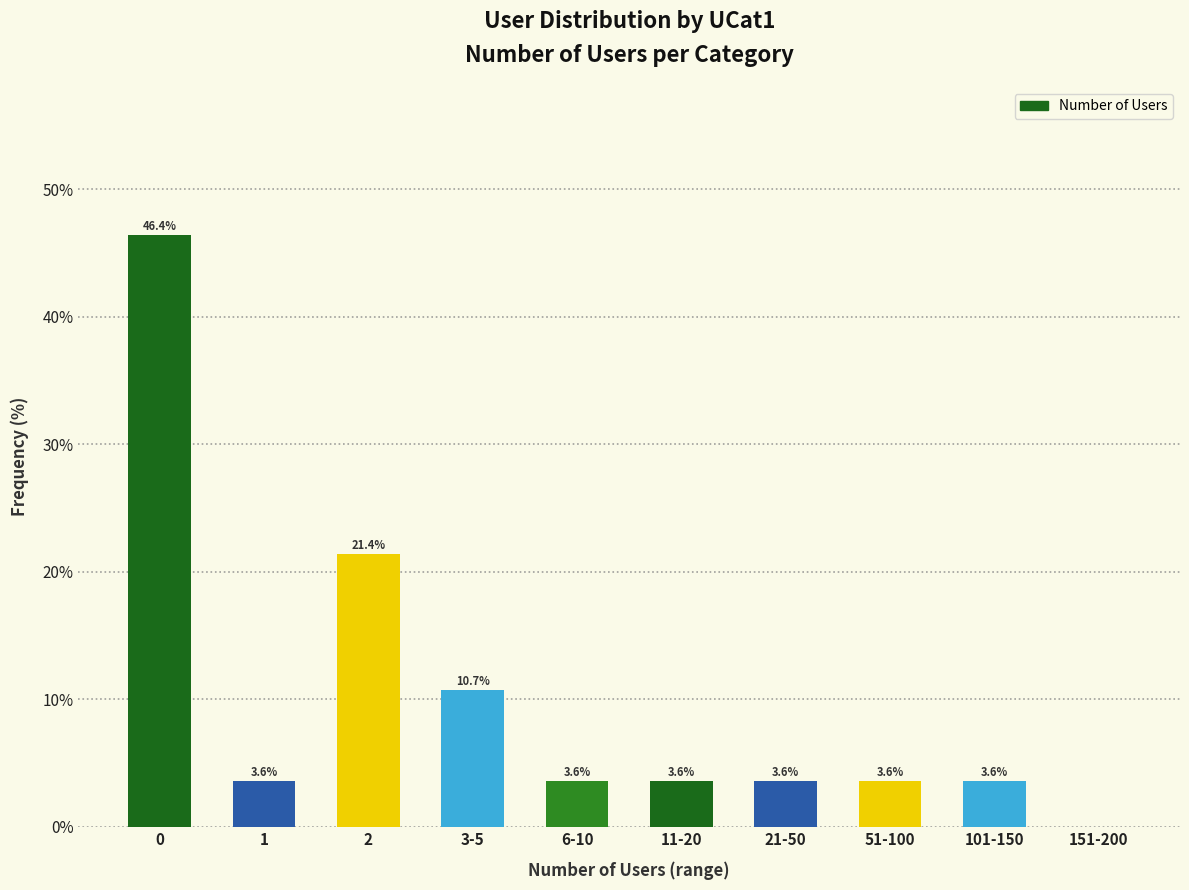

Reading left to right, list all the values displayed in this chart.

0=46.4	1=3.6	2=21.4	3-5=10.7	6-10=3.6	11-20=3.6	21-50=3.6	51-100=3.6	101-150=3.6	151-200=0.0